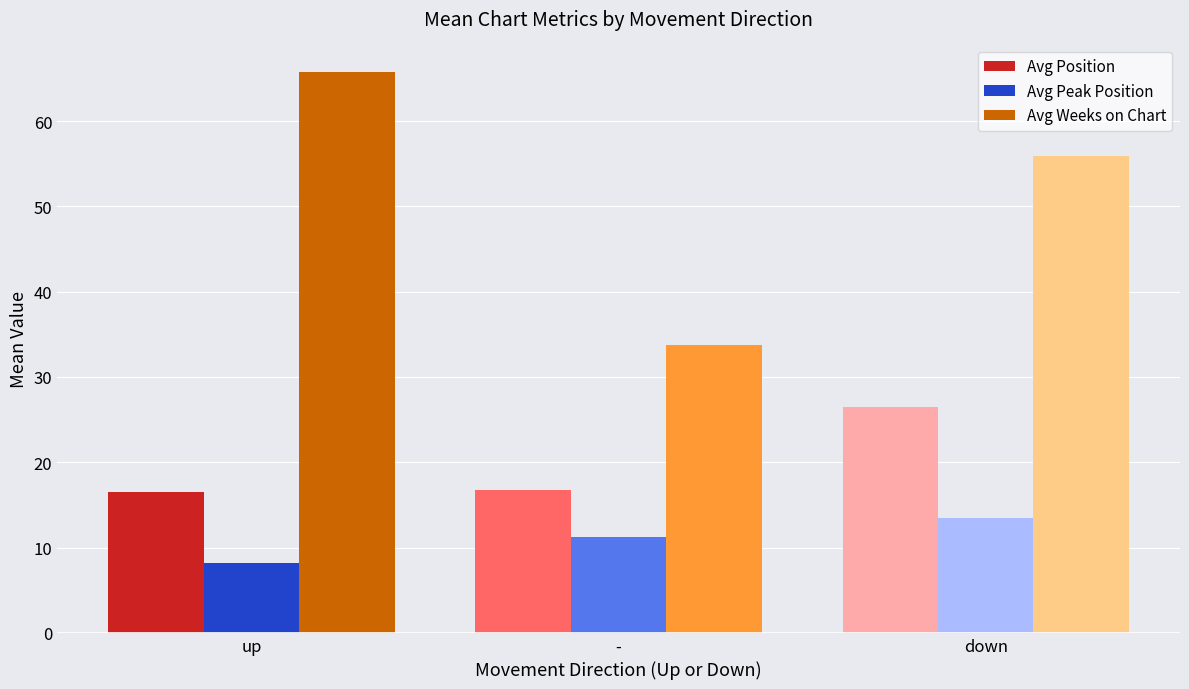

Read the Avg Position value at up.

16.5